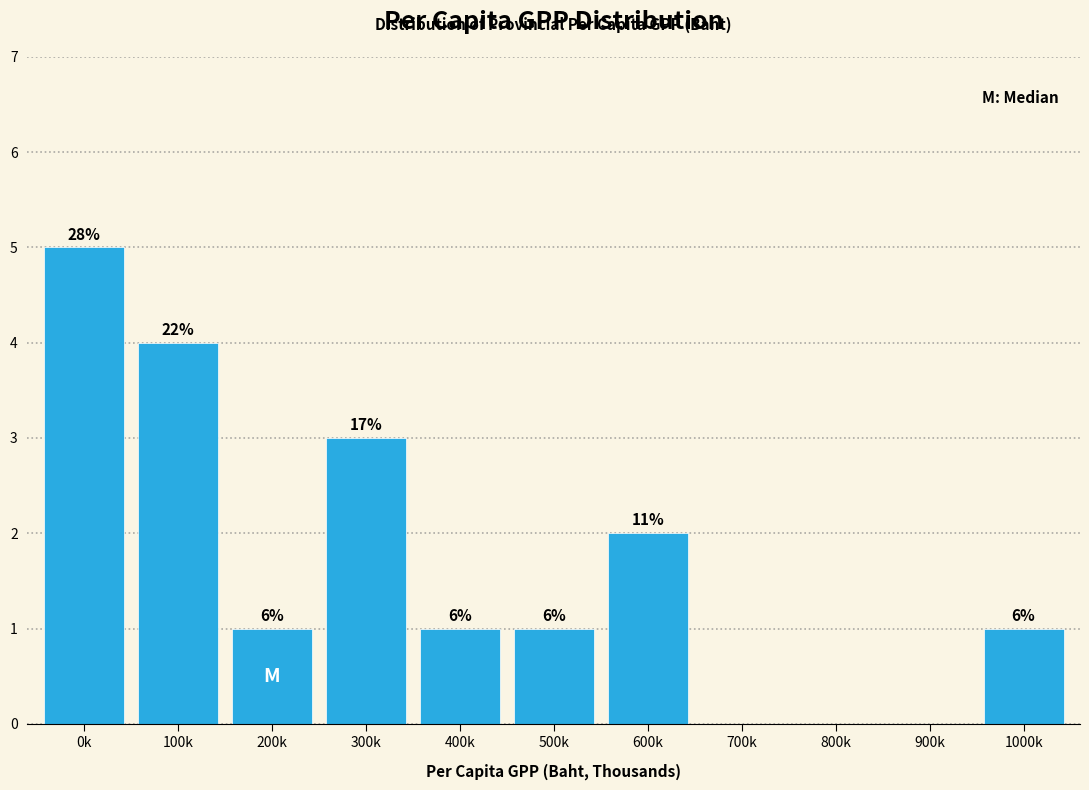

Are the bars horizontal?

No